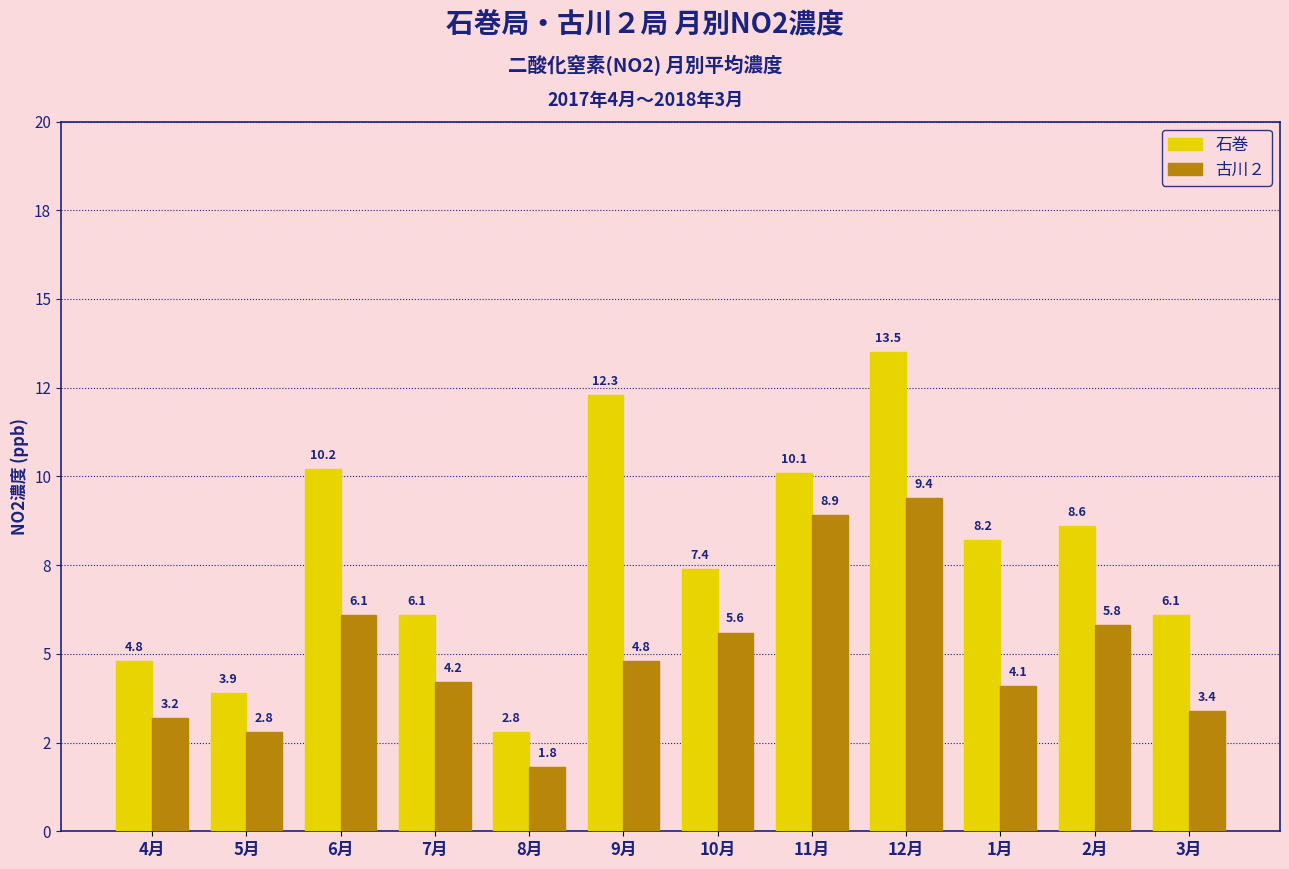

What is the total value across all series at 5月?

6.7